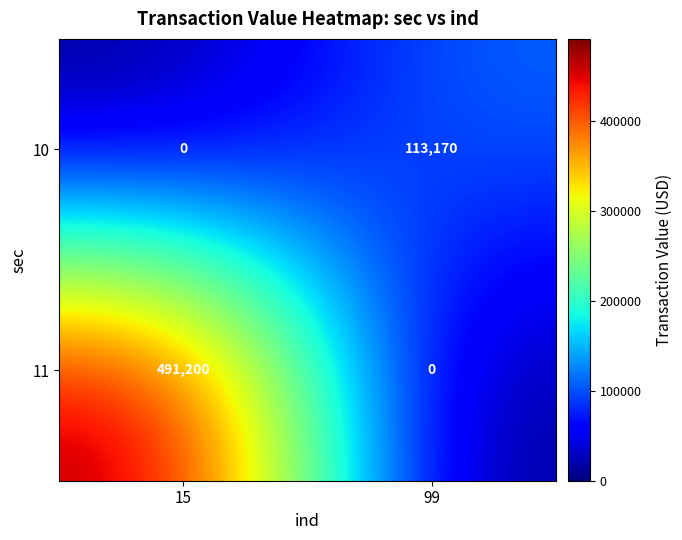

What is the maximum value shown in the chart?

491200